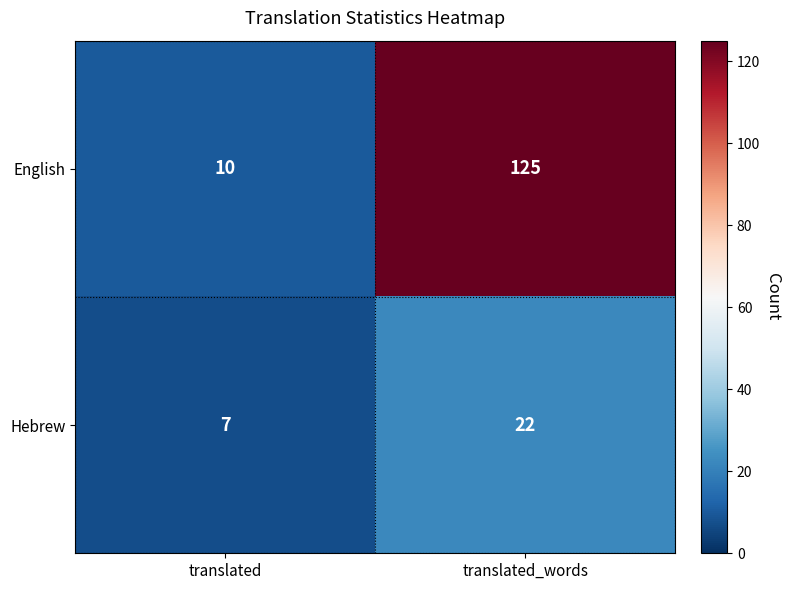

What is the difference between the maximum and minimum values in the English series?

115